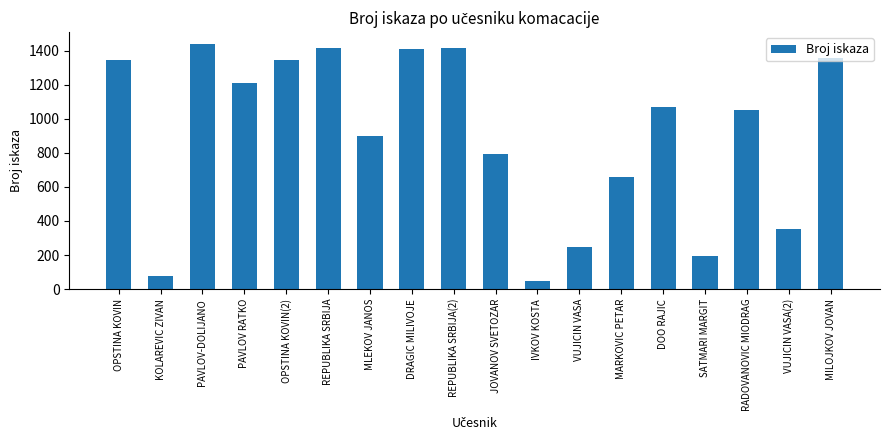

What is the label of the 10th bar from the left?

JOVANOV SVETOZAR